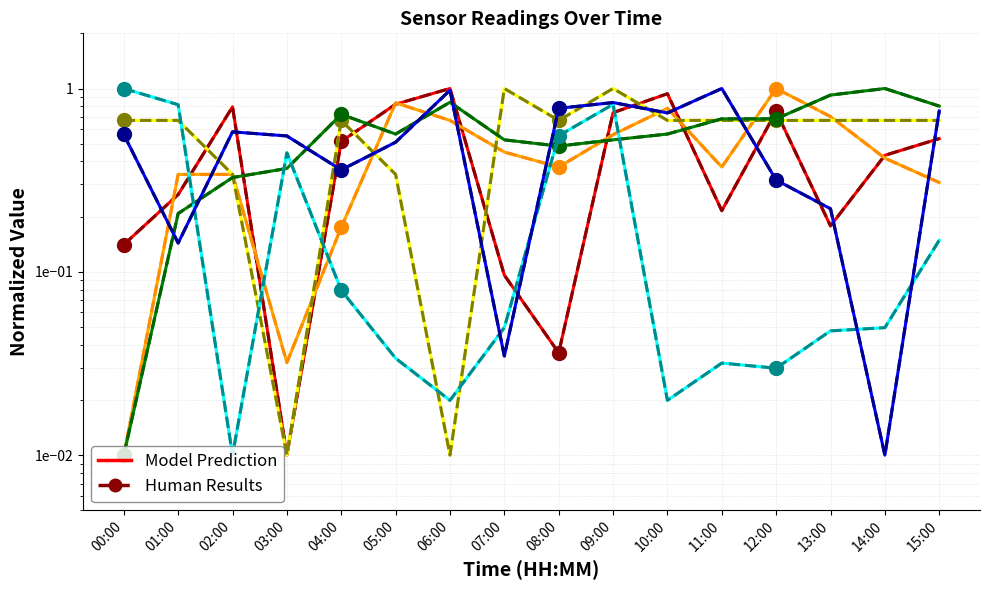

Count the number of data series in this chart.

6